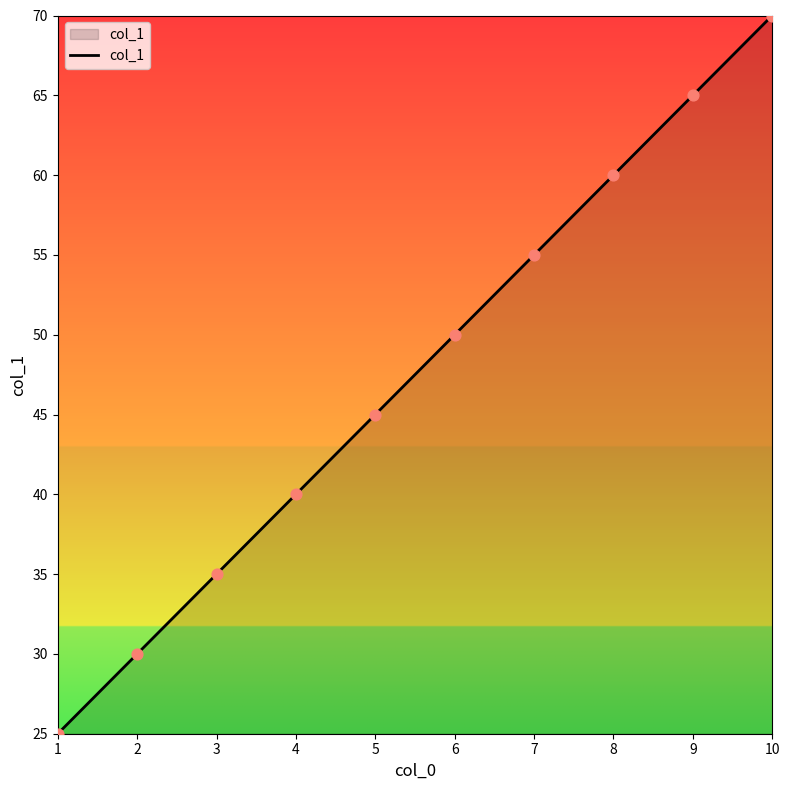

What is the change in value from 6 to 7?

+5